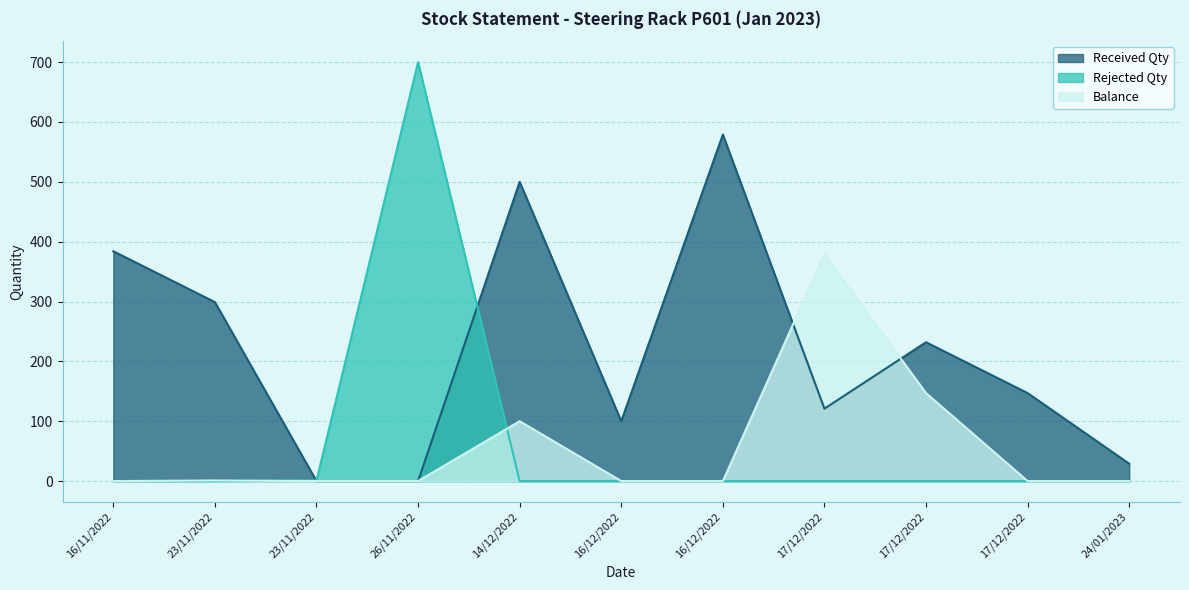

Which category has the highest value in the Balance series?

17/12/2022